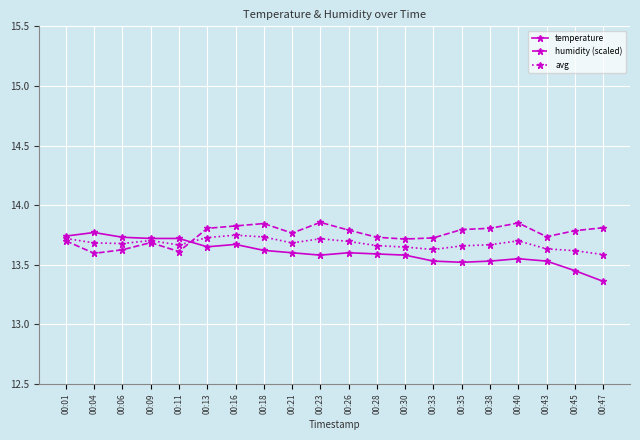

What is the total value across all series at 00:11?

41.0